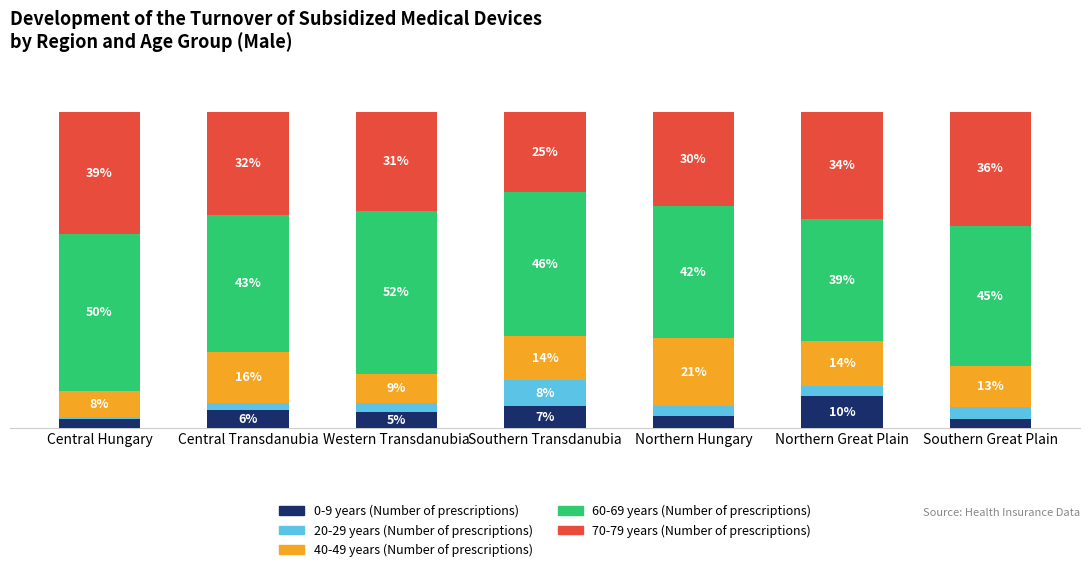

Are the bars grouped side by side (vs. stacked)?

No